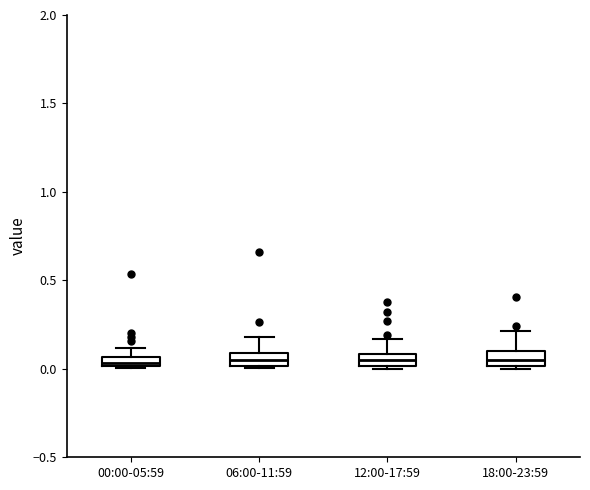

Where is the lower edge of the box for 00:00-05:59 on the y-axis? The values are not printed on the chart, so give them approximately, as read against the axis.

0.00